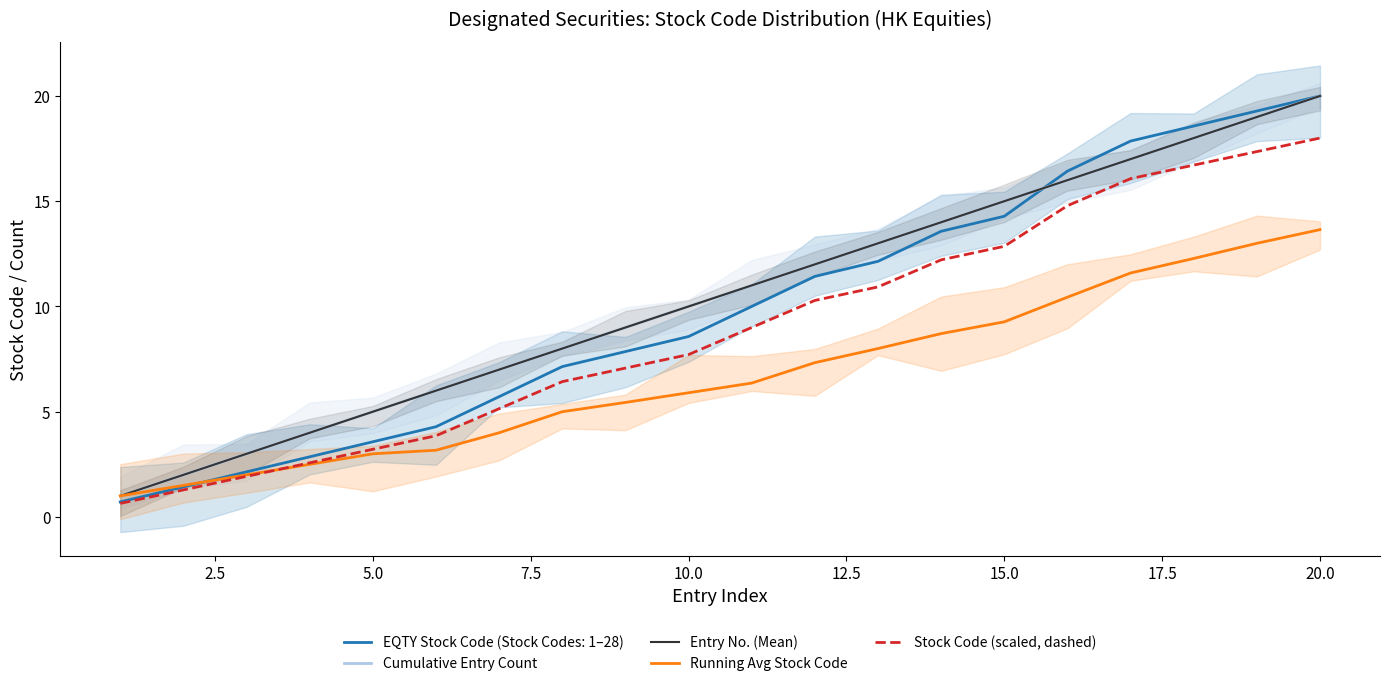

What are all the series names shown in the legend?

Cumulative Entry Count, Entry No. (Mean), Running Avg Stock Code, Stock Code (scaled, dashed)